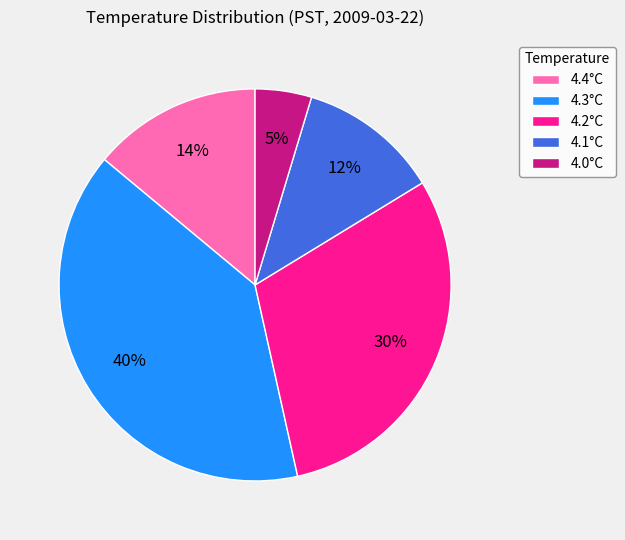

How many slices are in this pie chart?

5